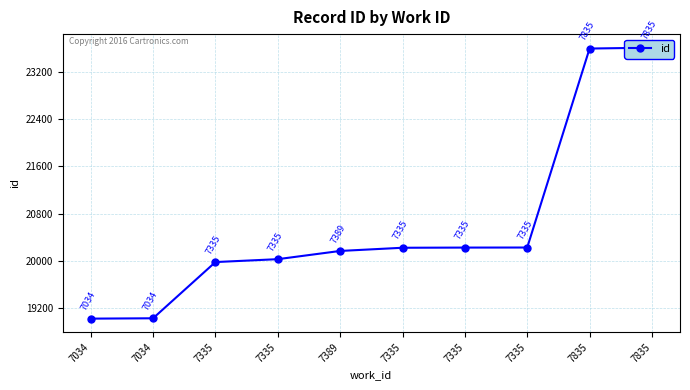

What is the maximum value shown in the chart?

23606